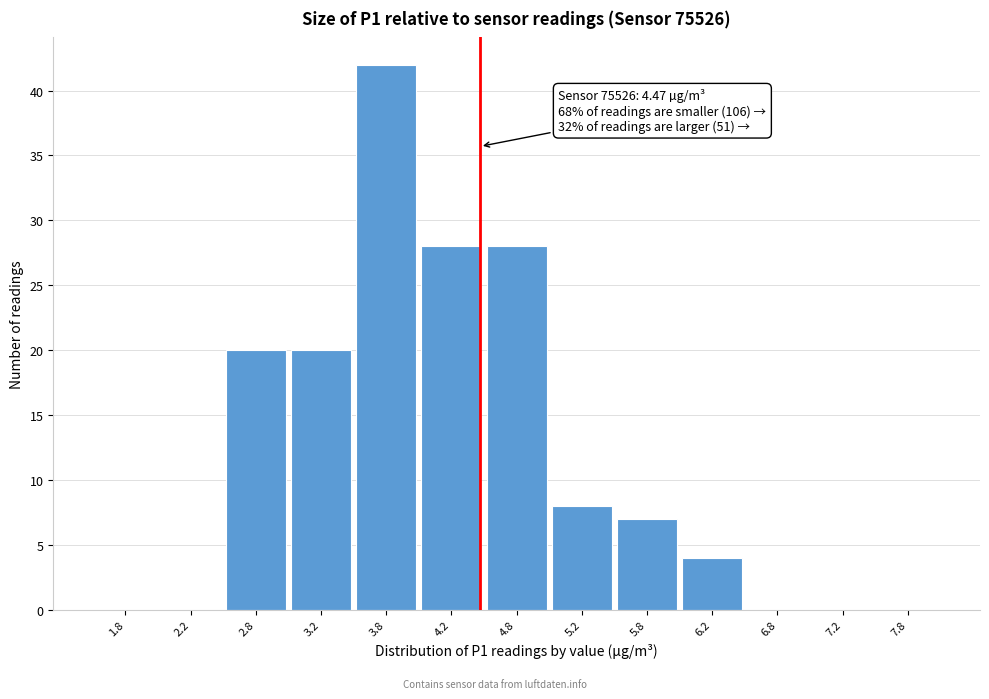

Over which range of the x-axis is the bar tallest?

3.5 to 4.0